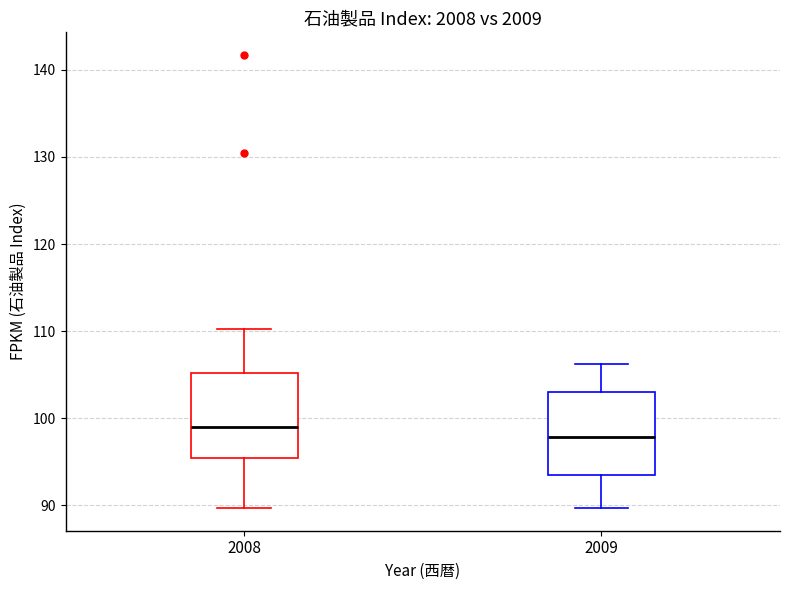

Reading left to right, transcribe this box plot: for each box, give where its median line is, the range the box spans, and where its two whiskers end, as read against the y-axis. The values are not printed on the chart, so give them approximately, as read against the axis.

2008: median 99, box 95 to 105, whiskers 90 to 110
2009: median 98, box 93 to 103, whiskers 90 to 106